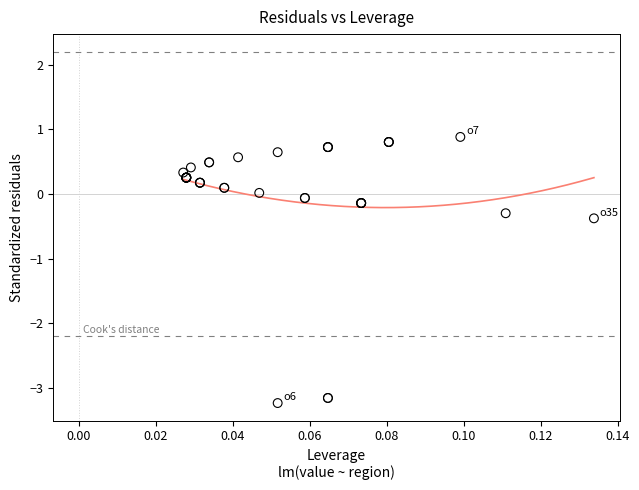

What Y value in the scatter plot is closest to -1?

-0.4